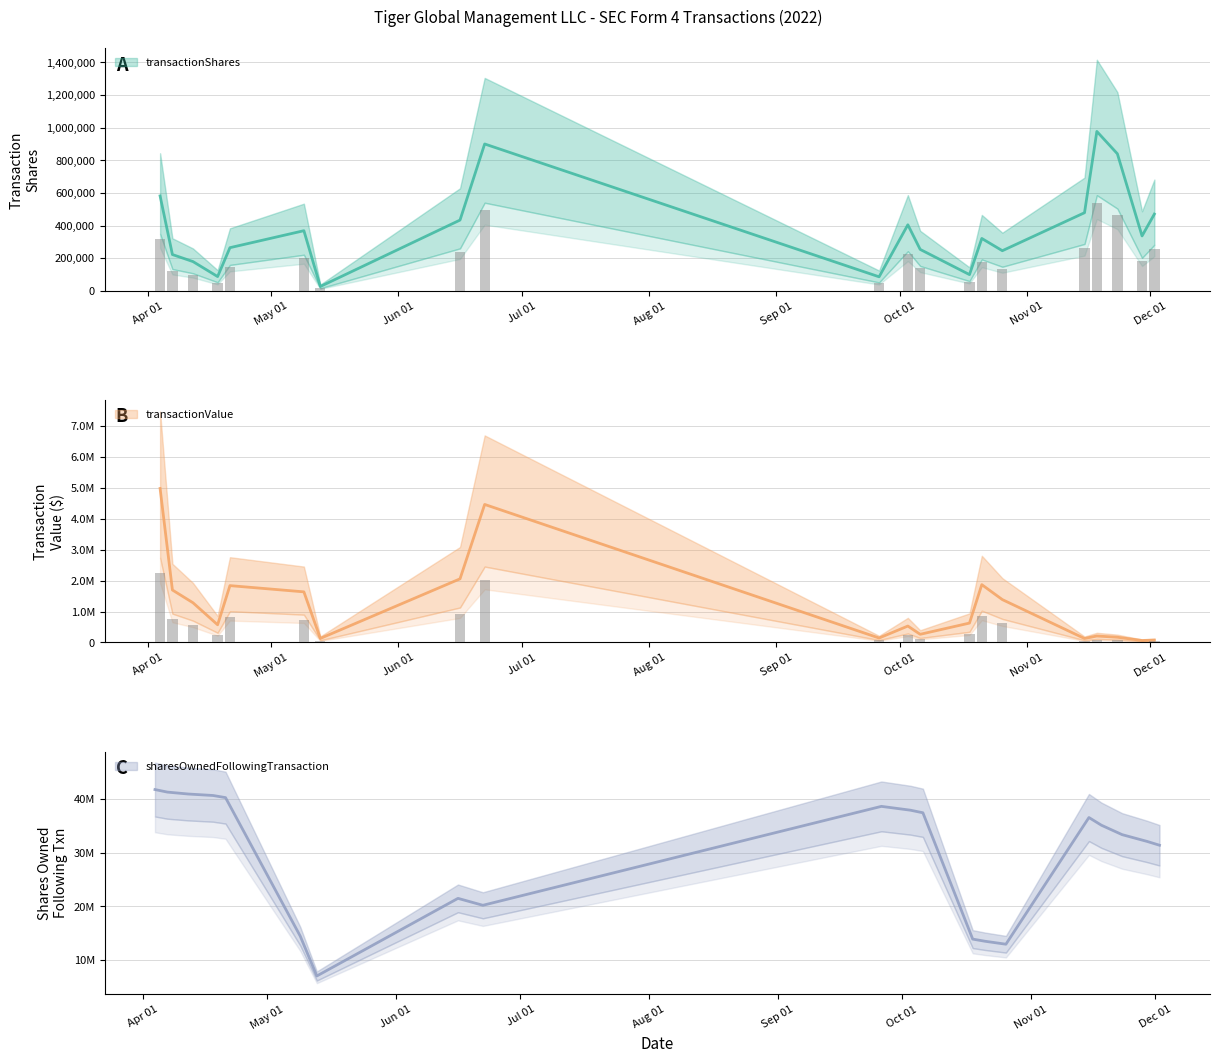

What is the difference between the maximum and second lowest values in the sharesOwnedFollowingTransaction series?

28782815